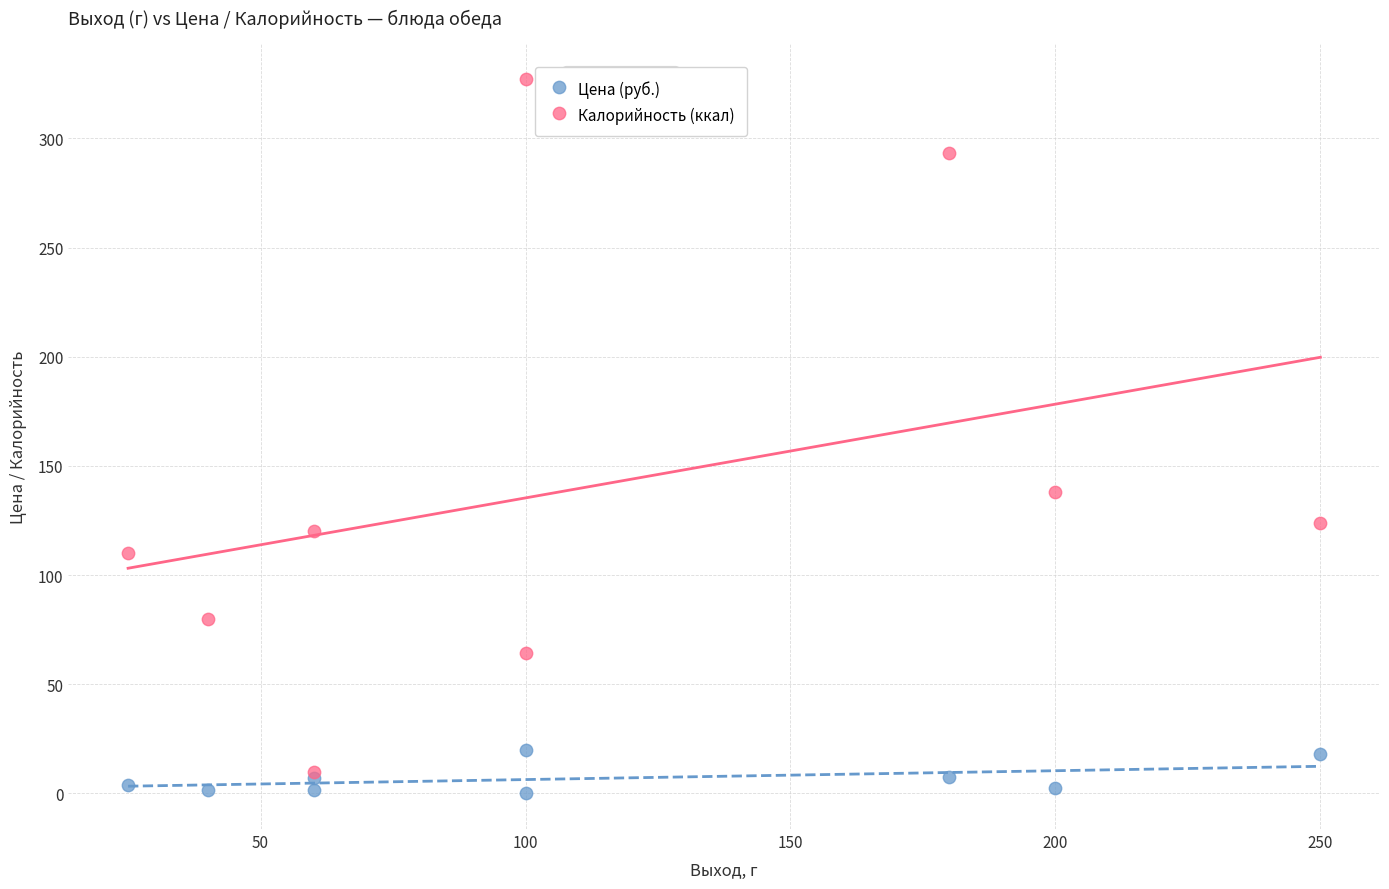

Which series reaches the maximum Y coordinate?

Калорийность (ккал)